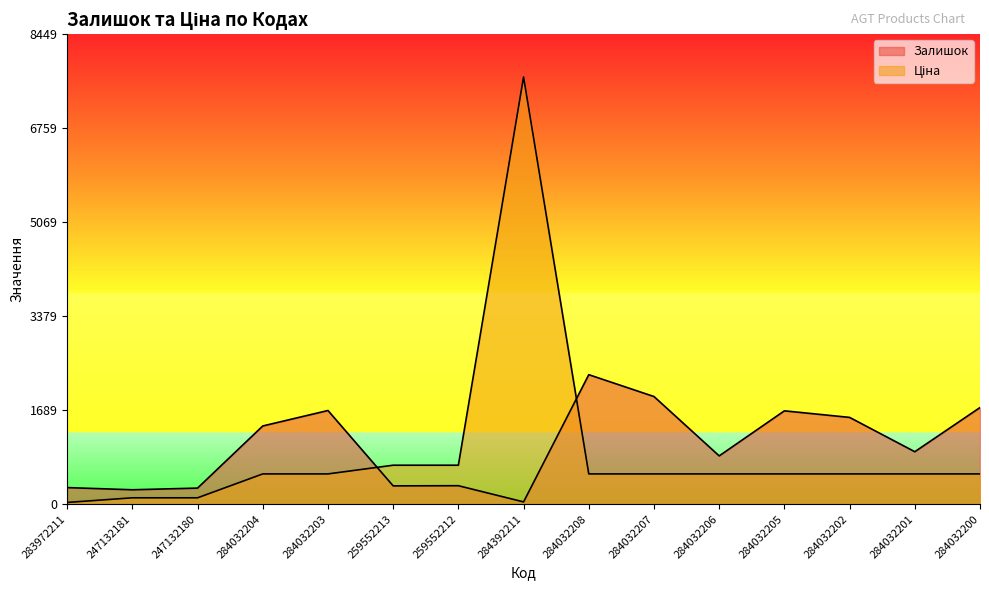

Where do Залишок and Ціна first cross each other?

284032203 and 259552213